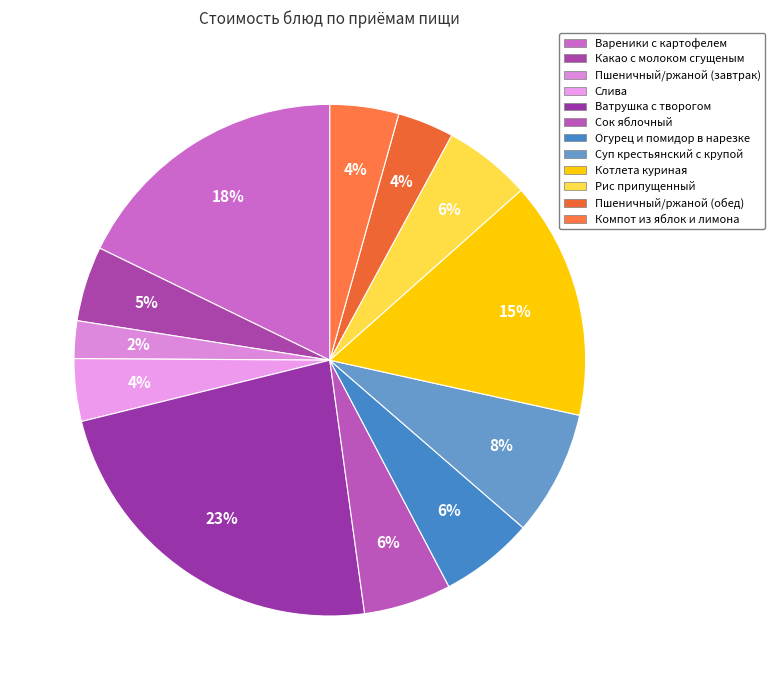

What is the change in value from Вареники с картофелем to Компот из яблок и лимона?

-34